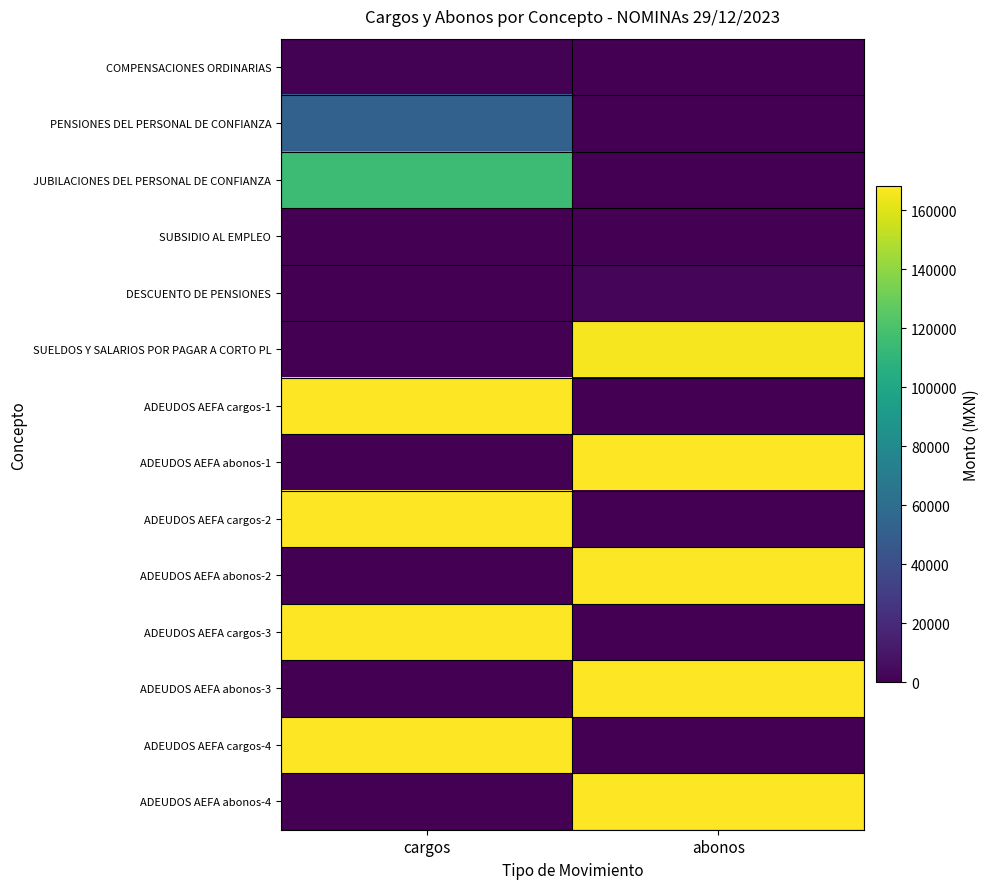

Rank the series at abonos from highest to lowest value.

ADEUDOS AEFA abonos-1, ADEUDOS AEFA abonos-2, ADEUDOS AEFA abonos-3, ADEUDOS AEFA abonos-4, SUELDOS Y SALARIOS POR PAGAR A CORTO PL, DESCUENTO DE PENSIONES, COMPENSACIONES ORDINARIAS, PENSIONES DEL PERSONAL DE CONFIANZA, JUBILACIONES DEL PERSONAL DE CONFIANZA, SUBSIDIO AL EMPLEO, ADEUDOS AEFA cargos-1, ADEUDOS AEFA cargos-2, ADEUDOS AEFA cargos-3, ADEUDOS AEFA cargos-4